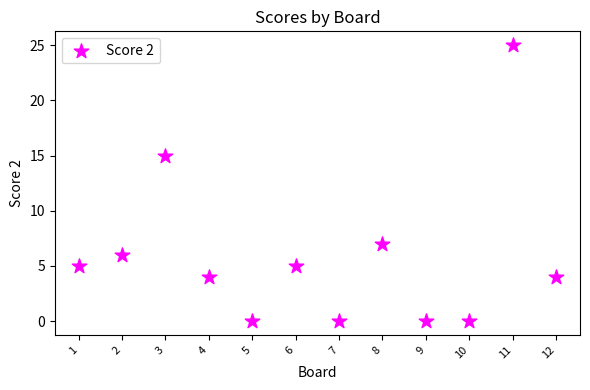

What is the range of Y values (max minus min)?

25